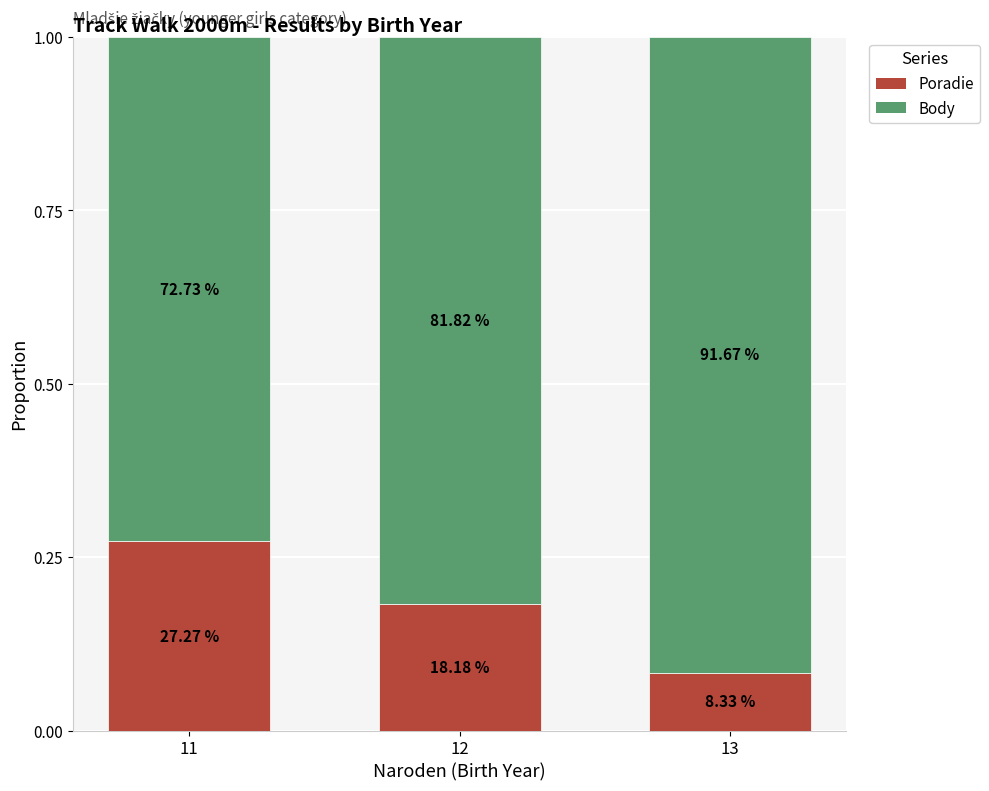

Which has a higher value, 12 or 13?

12